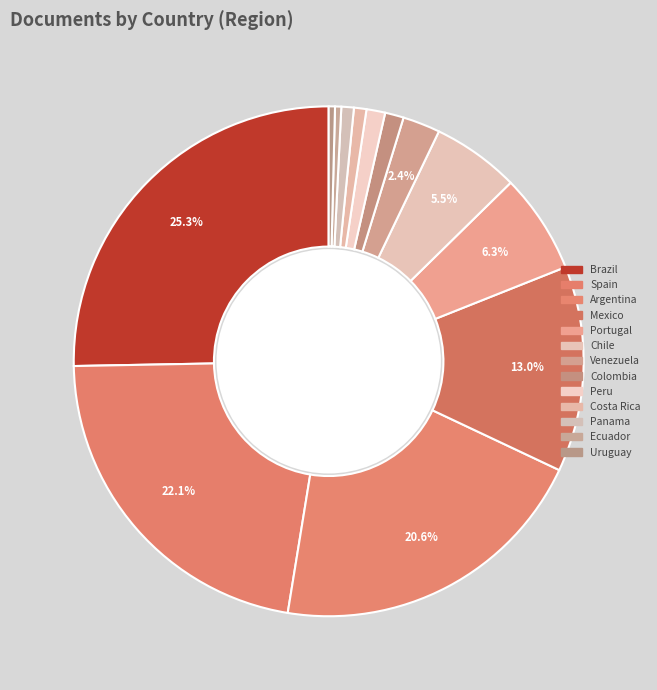

How many segments does this pie chart have?

13